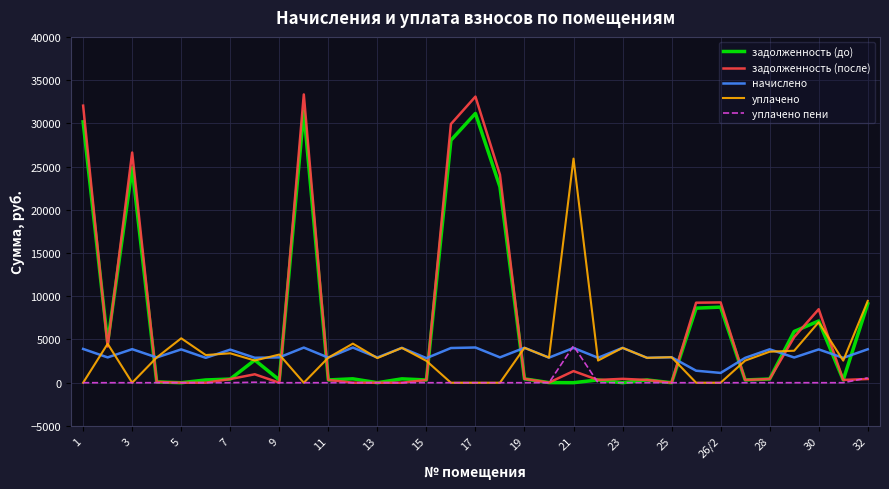

At how many categories does at least one series exceed 22460?

7